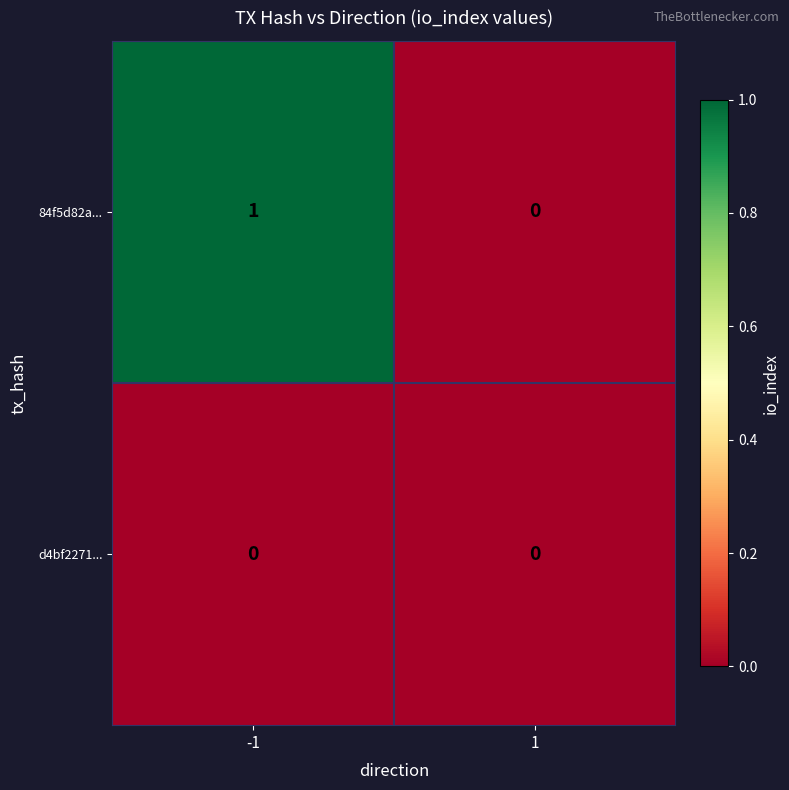

Reading left to right, transcribe all the data shown in this chart.

84f5d82a...: 1	0
d4bf2271...: 0	0